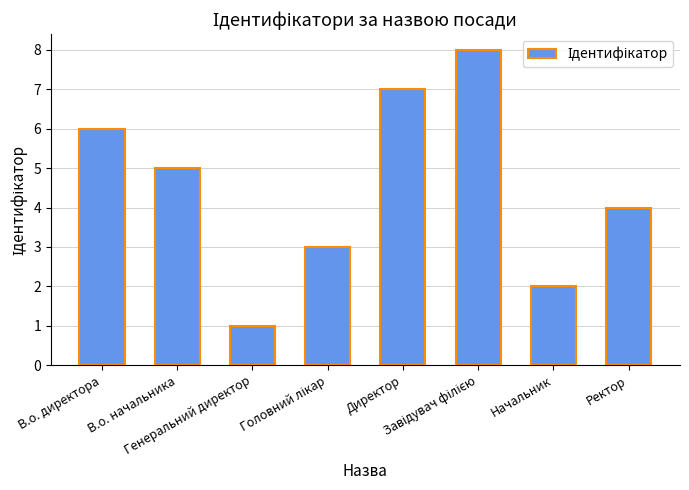

Count the values in the range 3 to 7.

5